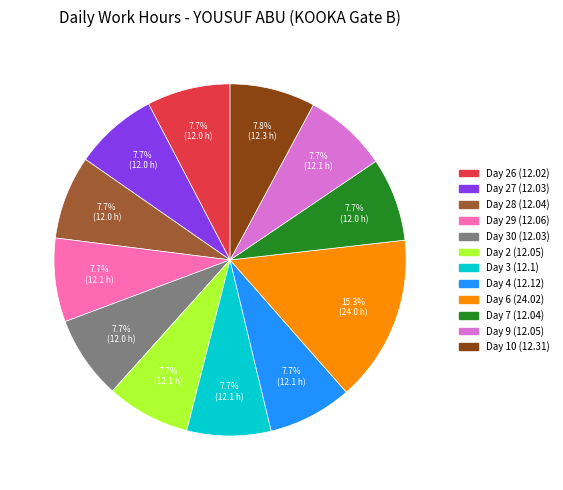

What is the largest slice in the pie chart?

Day 6 (24.02)